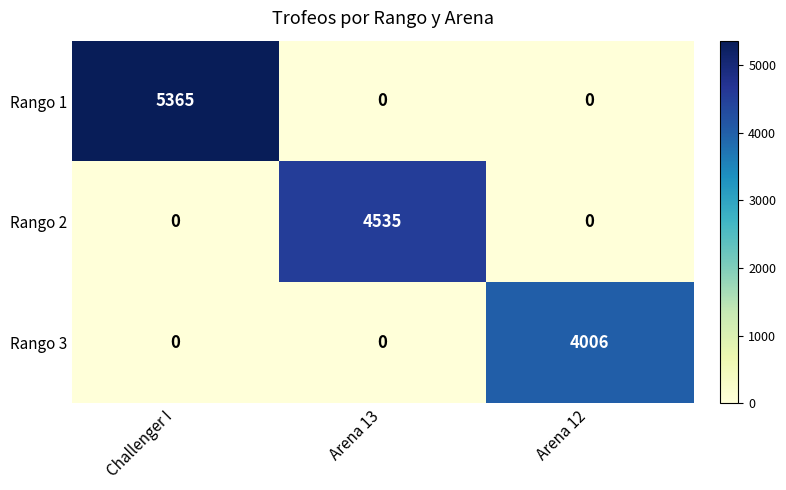

Count the number of categories in the chart.

3